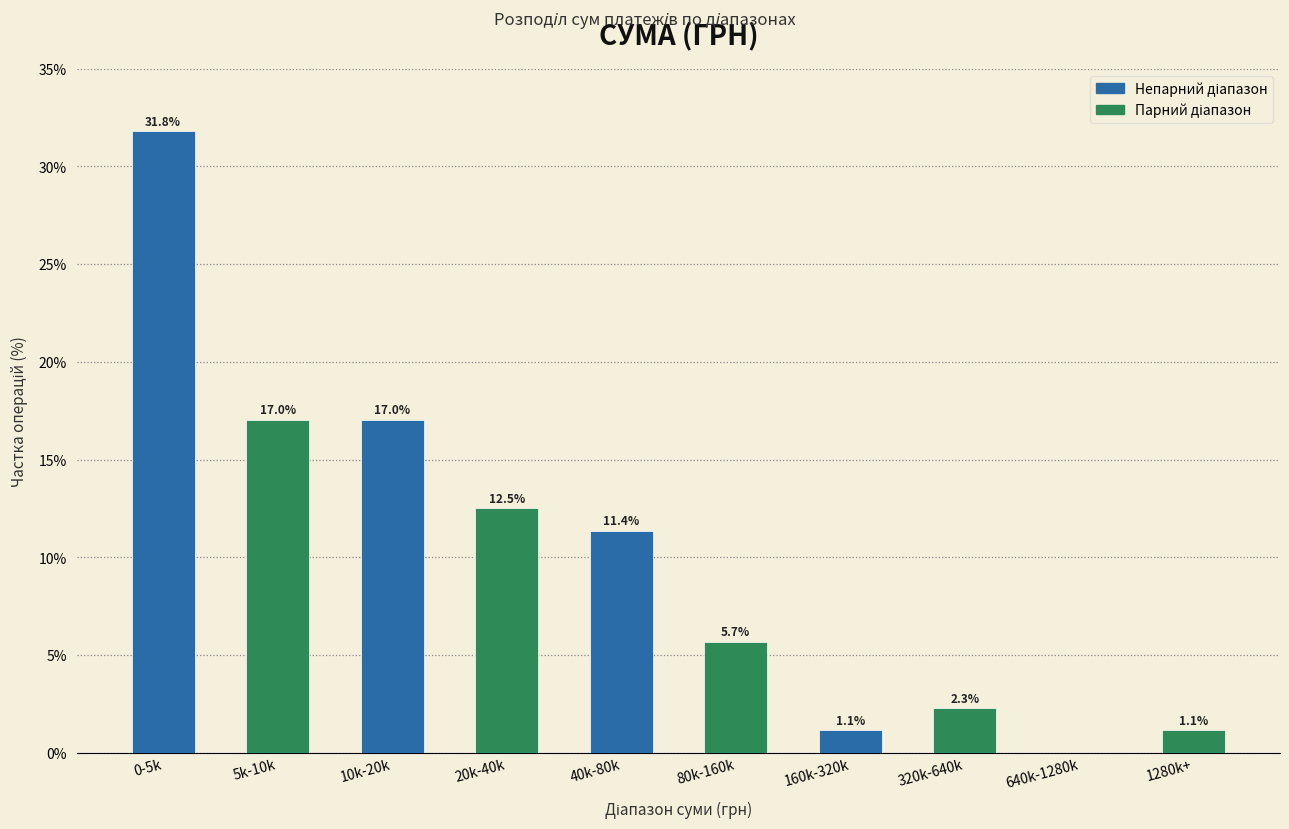

Reading left to right, transcribe all the data shown in this chart.

0-5k=31.8	5k-10k=17.0	10k-20k=17.0	20k-40k=12.5	40k-80k=11.4	80k-160k=5.7	160k-320k=1.1	320k-640k=2.3	640k-1280k=0.0	1280k+=1.1